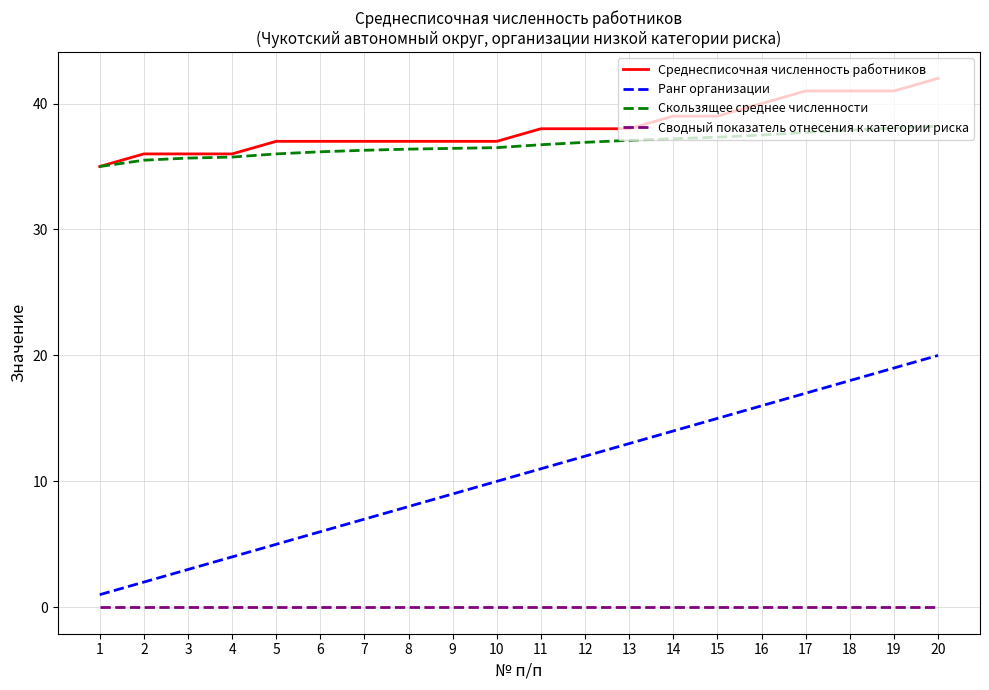

What is the spread (max minus min) of values at 13?

38.0